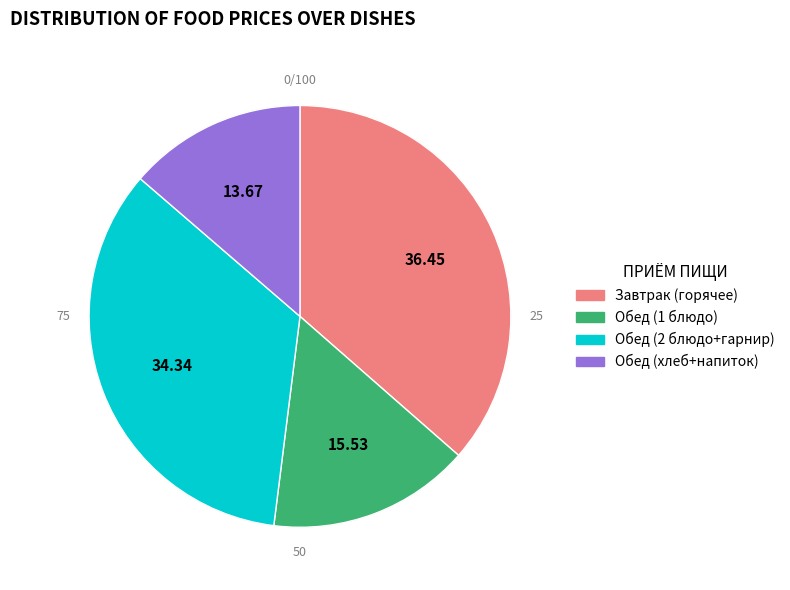

Is there a majority slice in this chart?

No